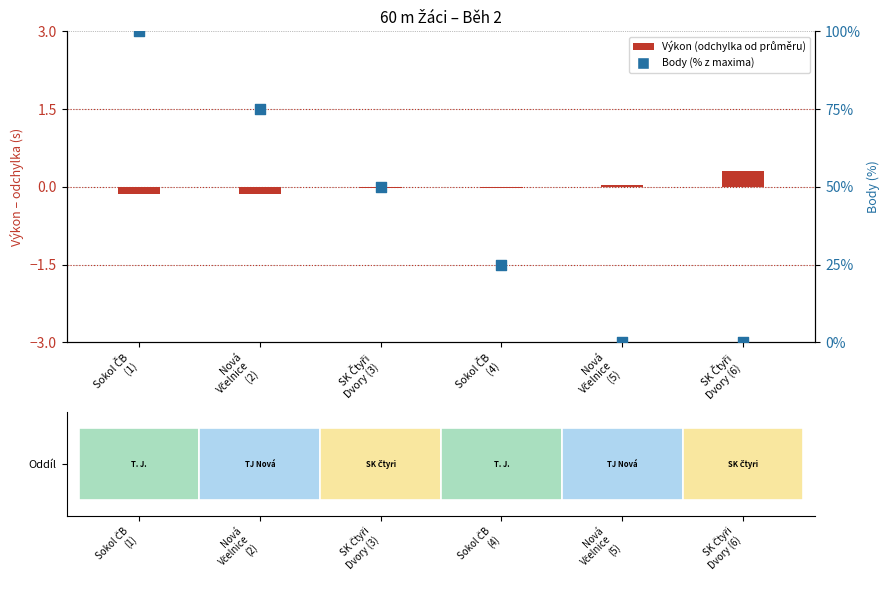

Which series has the largest Y range (max minus min)?

Body (%)